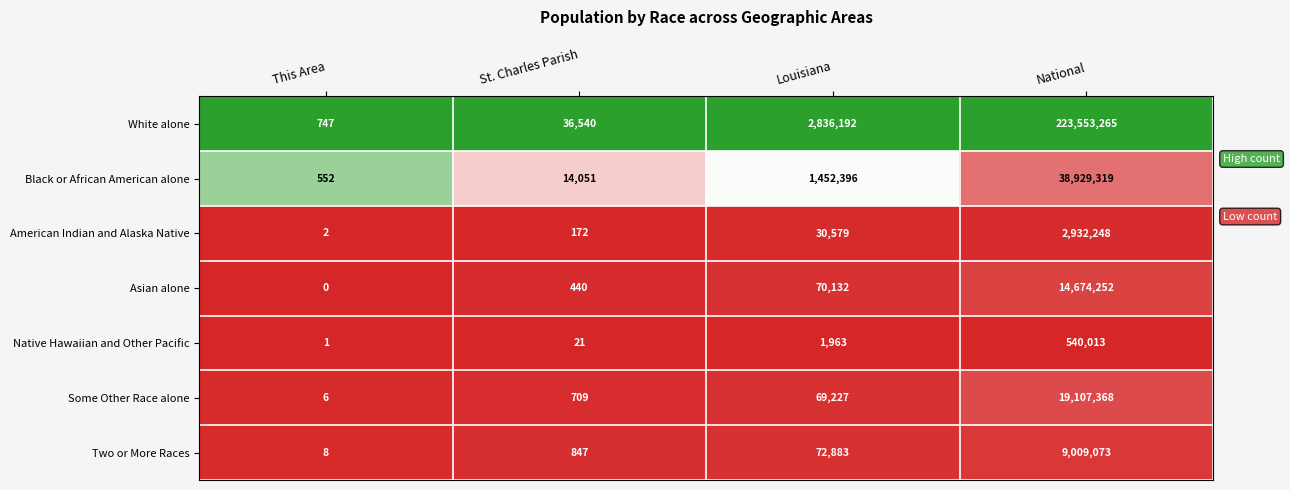

Which category has the lowest value across all series?

This Area